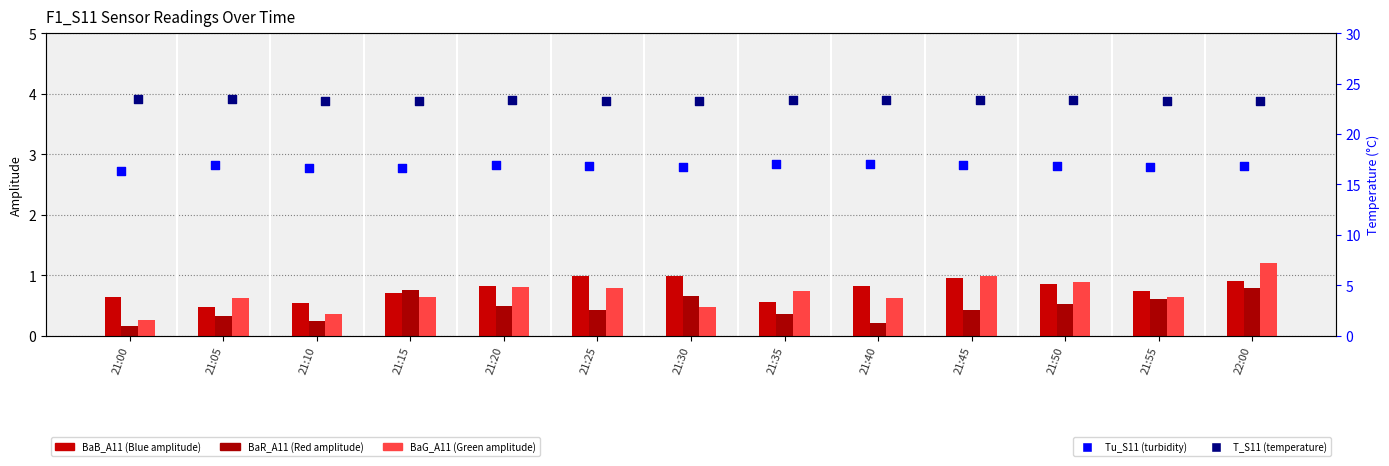

At how many categories does at least one series exceed 11?

13